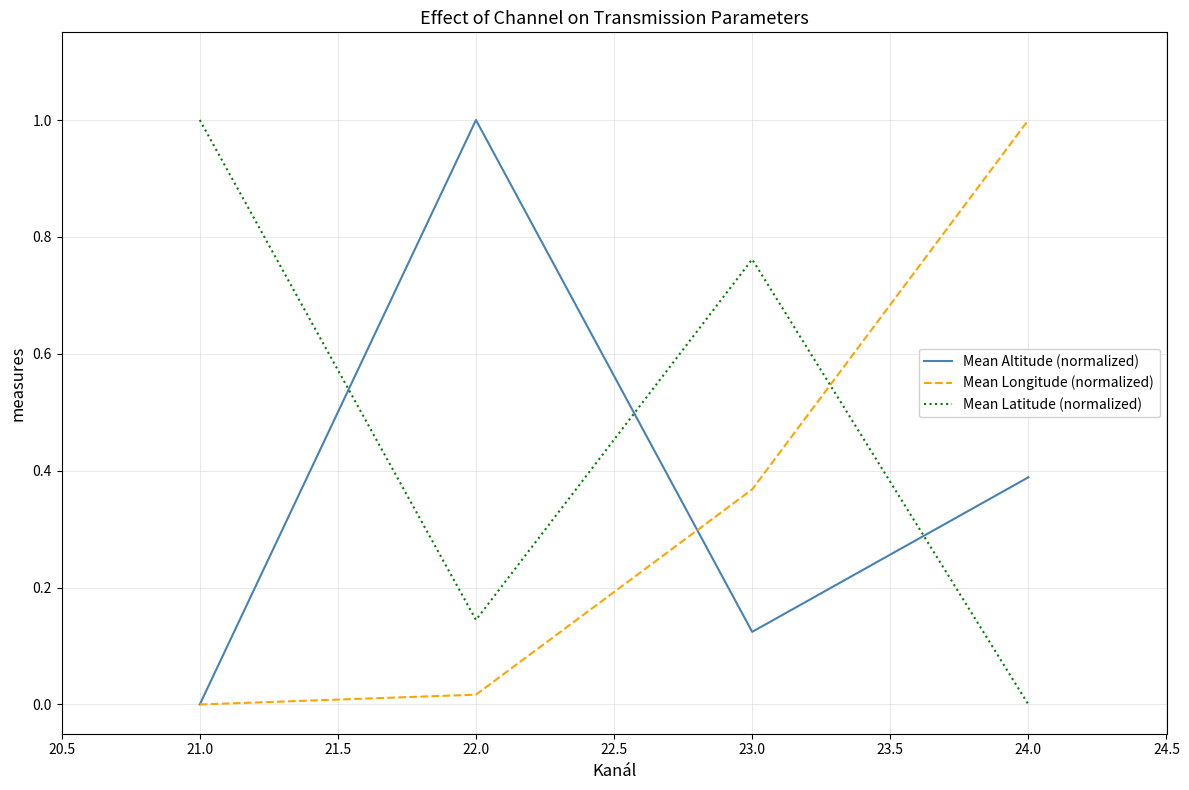

What is the total value across all series at 23.0?

1.3